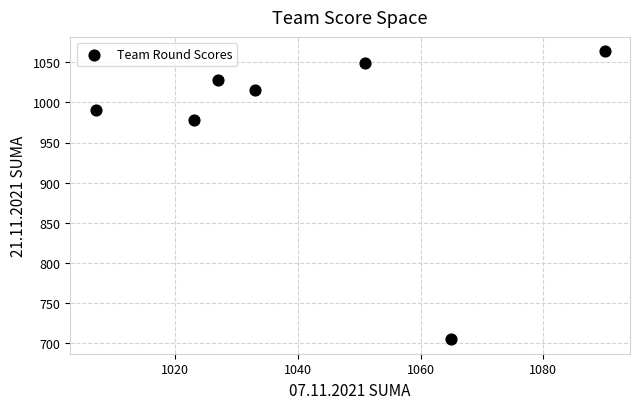

What Y value in the scatter plot is closest to 884?

978